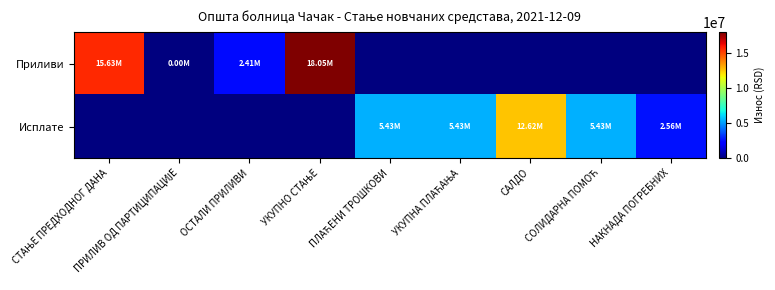

Between НАКНАДА ПОГРЕБНИХ and УКУПНА ПЛАЋАЊА, which is larger?

НАКНАДА ПОГРЕБНИХ